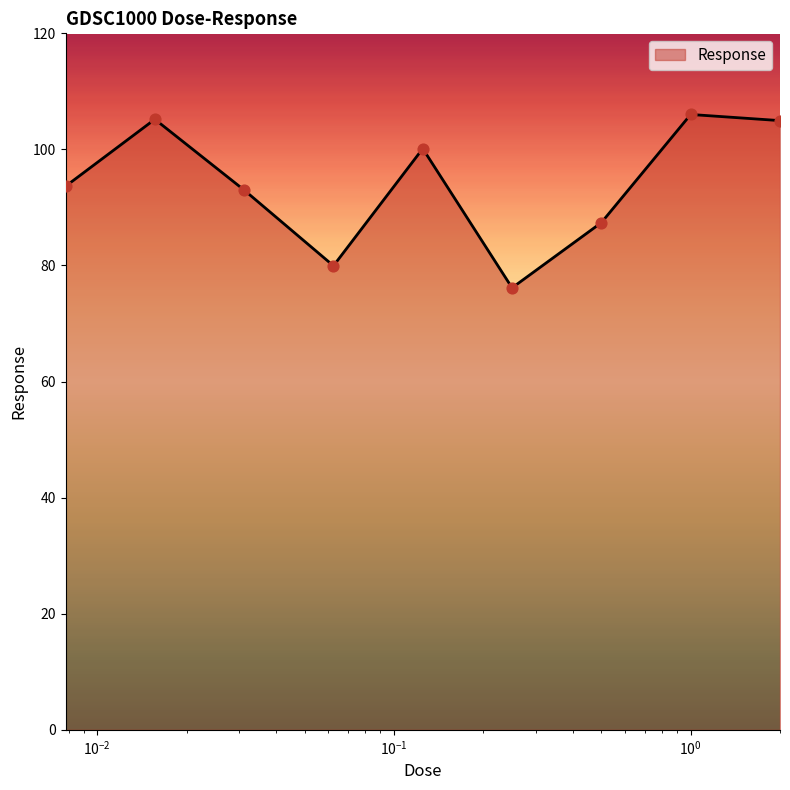

What is the greatest value displayed?

106.0